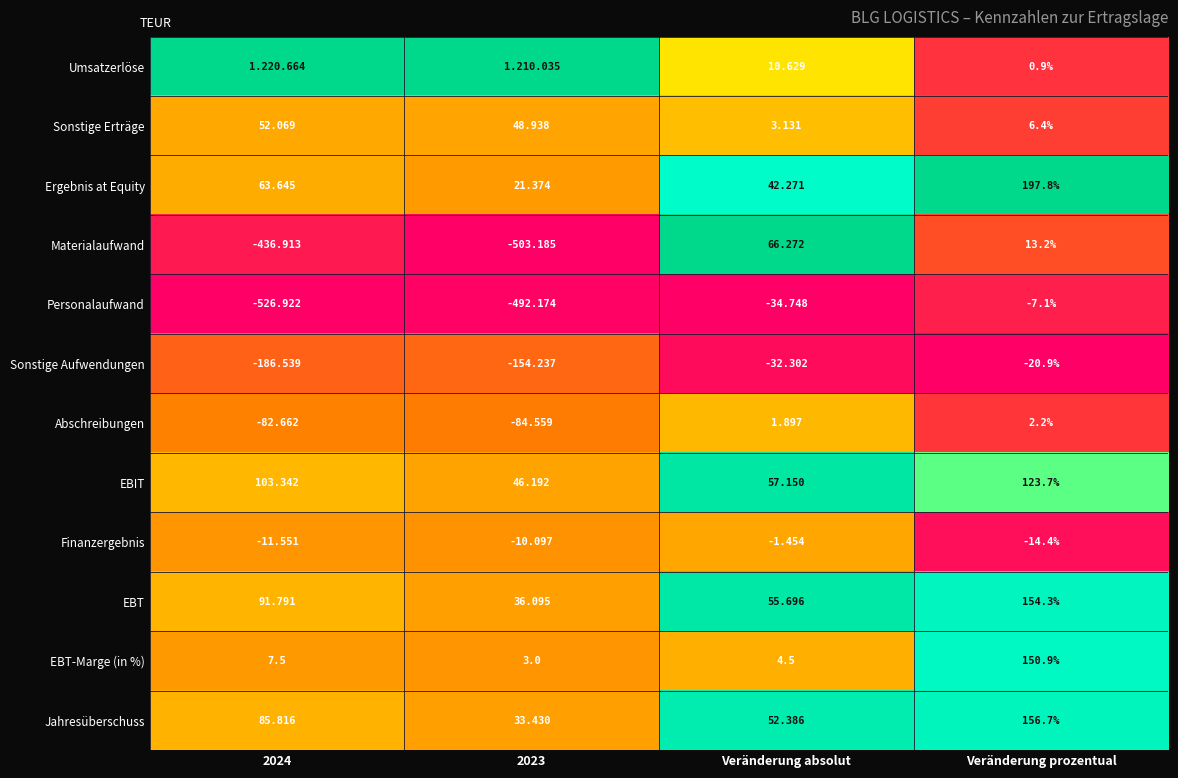

Between Veränderung absolut and Veränderung prozentual, which series saw the biggest shift?

Ergebnis at Equity